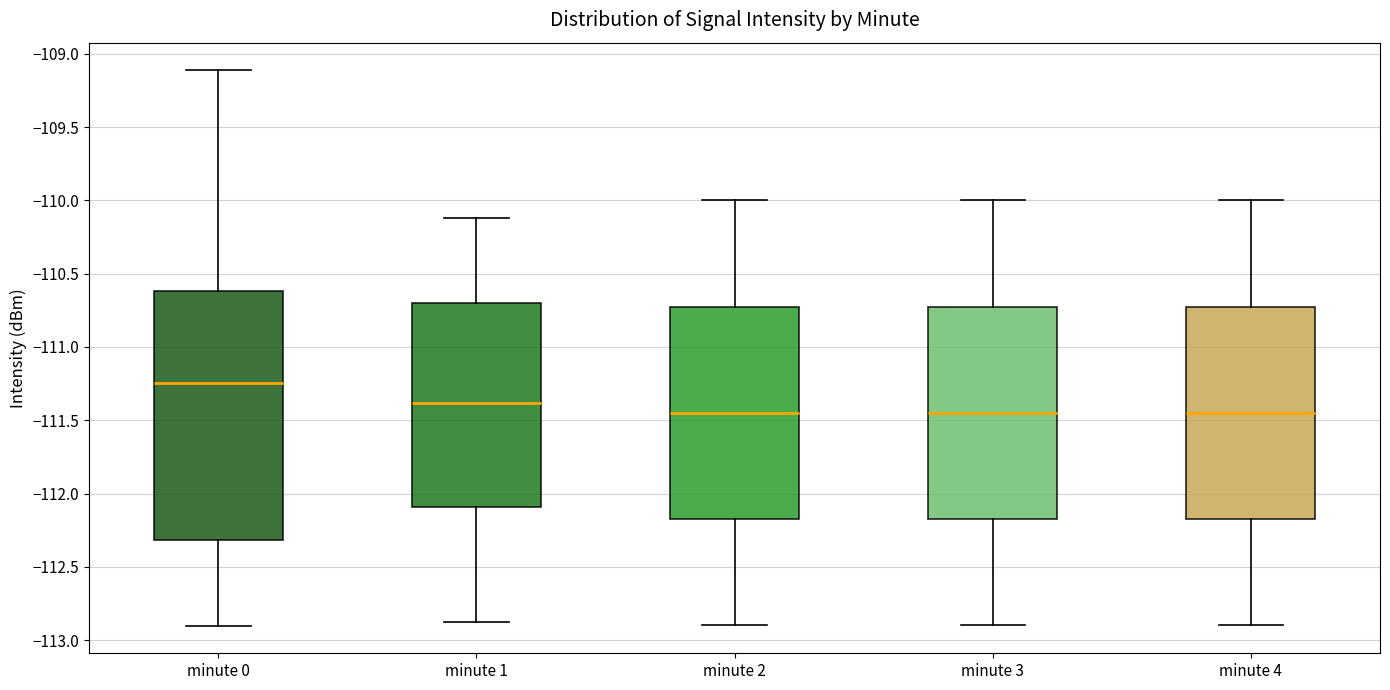

Which box has the highest median line?

minute 0